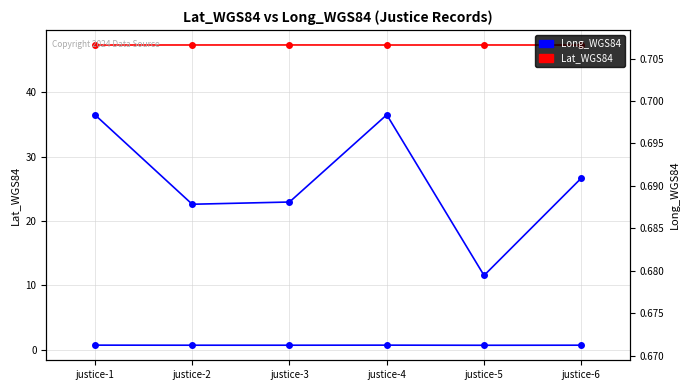

At justice-3, list the series in order from largest to smallest.

Lat_WGS84, Long_WGS84